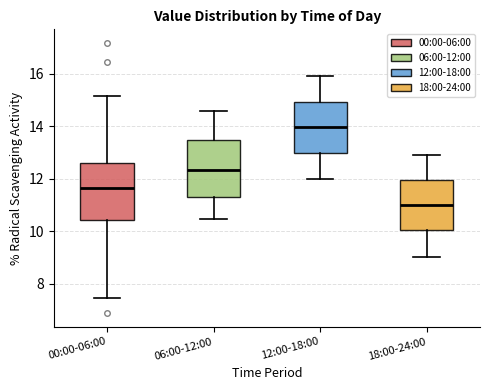

Where is the upper edge of the box for 18:00-24:00 on the y-axis? The values are not printed on the chart, so give them approximately, as read against the axis.

12.0